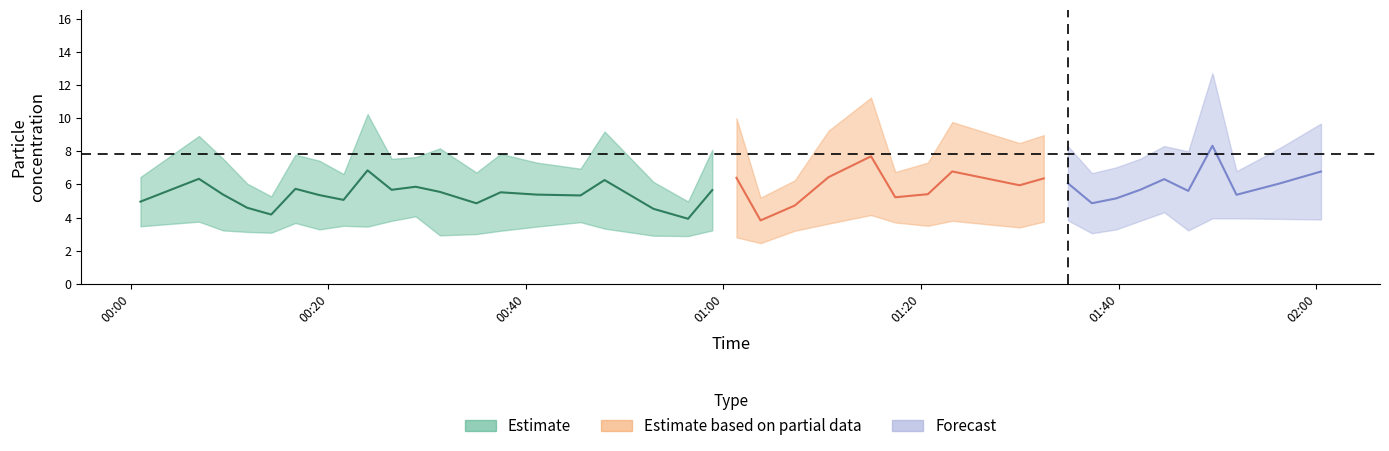

Is this an area chart (filled region under the line)?

No